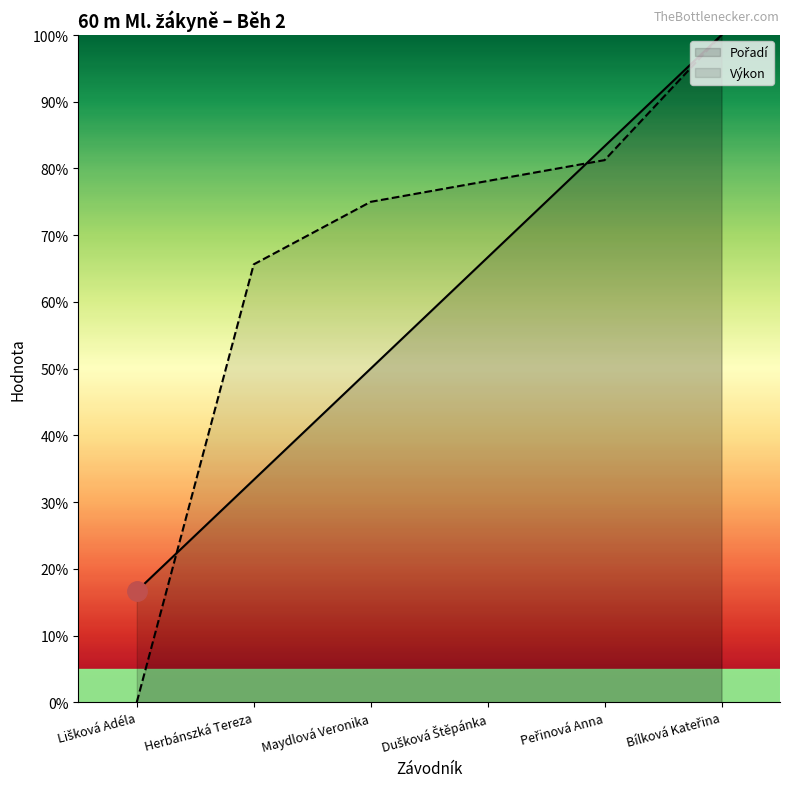

After their last crossing, which series has the higher values: Pořadí or Výkon?

Pořadí